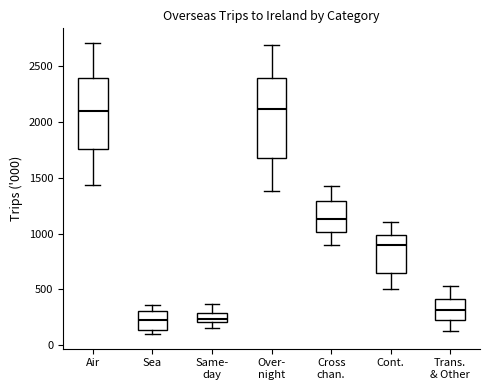

Comparing the boxes themselves (not the whiskers), which one is the tallest?

Over- night